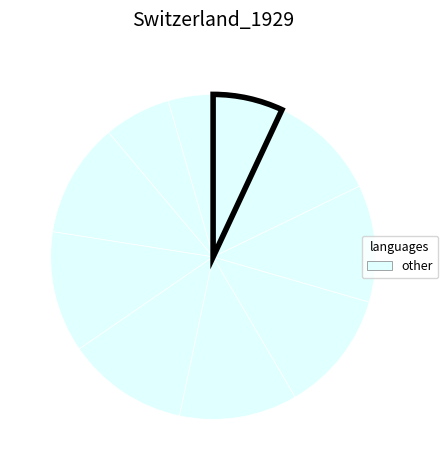

Count the number of slices in the pie.

10